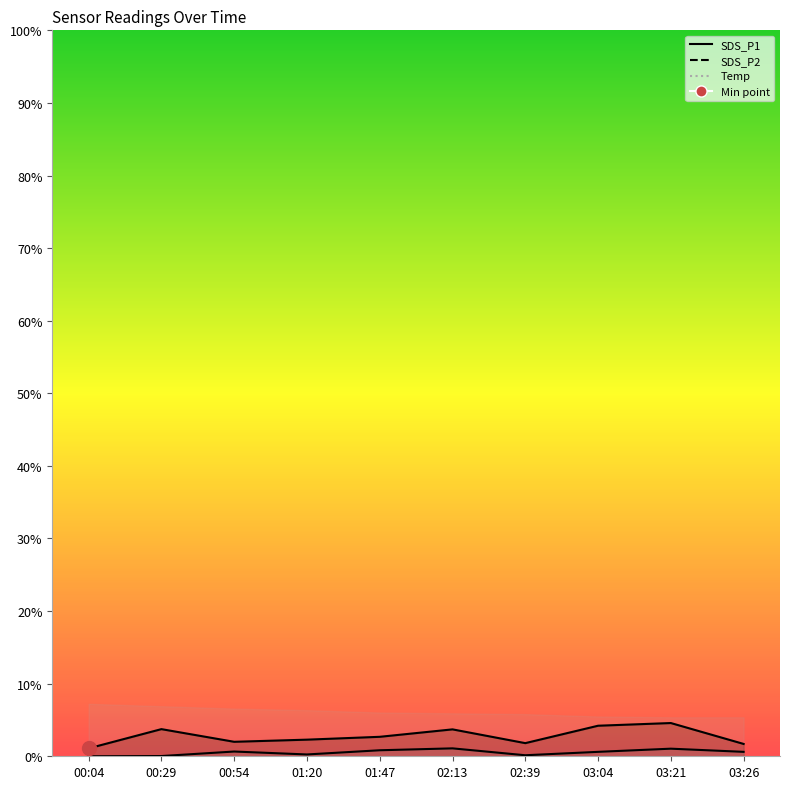

Rank the series at 03:04 from highest to lowest value.

SDS_P1, SDS_P2